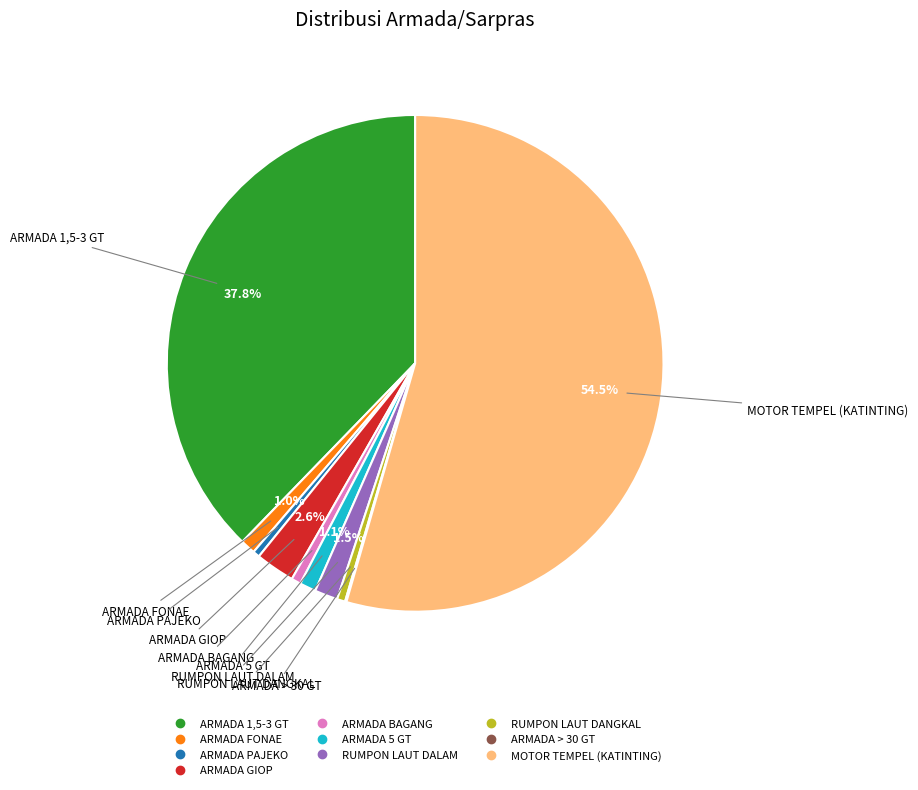

Which category has the biggest portion of the pie?

MOTOR TEMPEL (KATINTING)